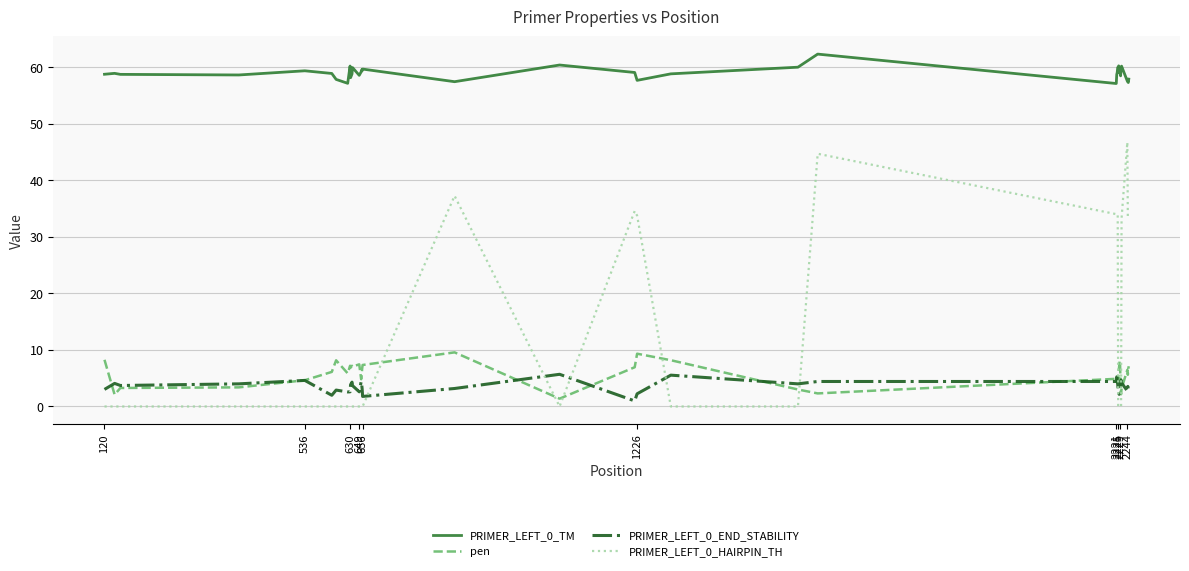

Which series has the largest total across all categories?

PRIMER_LEFT_0_TM